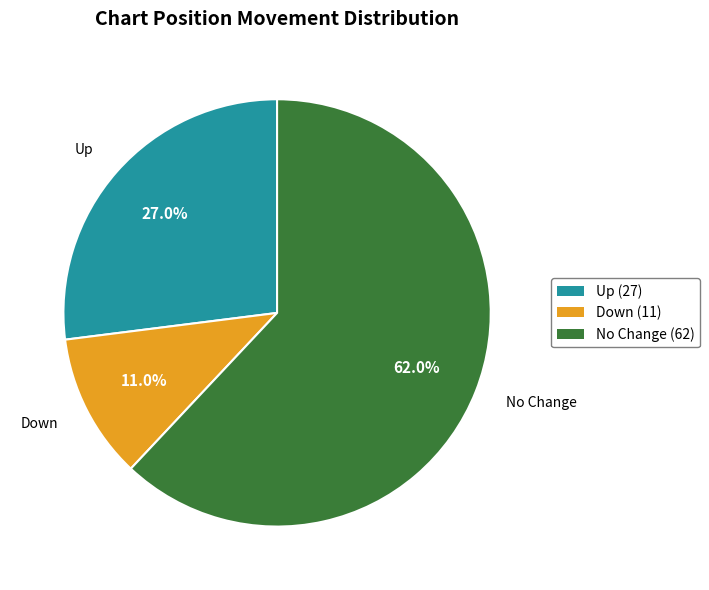

Is there any slice that represents more than half of the pie?

Yes